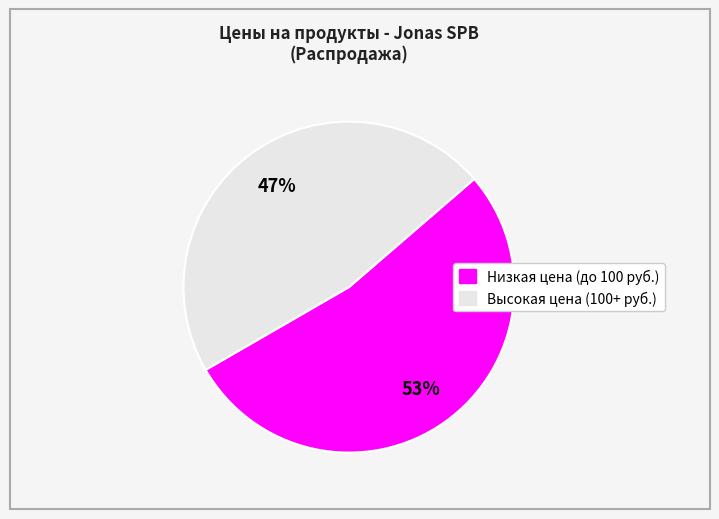

To the nearest percent, what is the average slice percentage?

50%